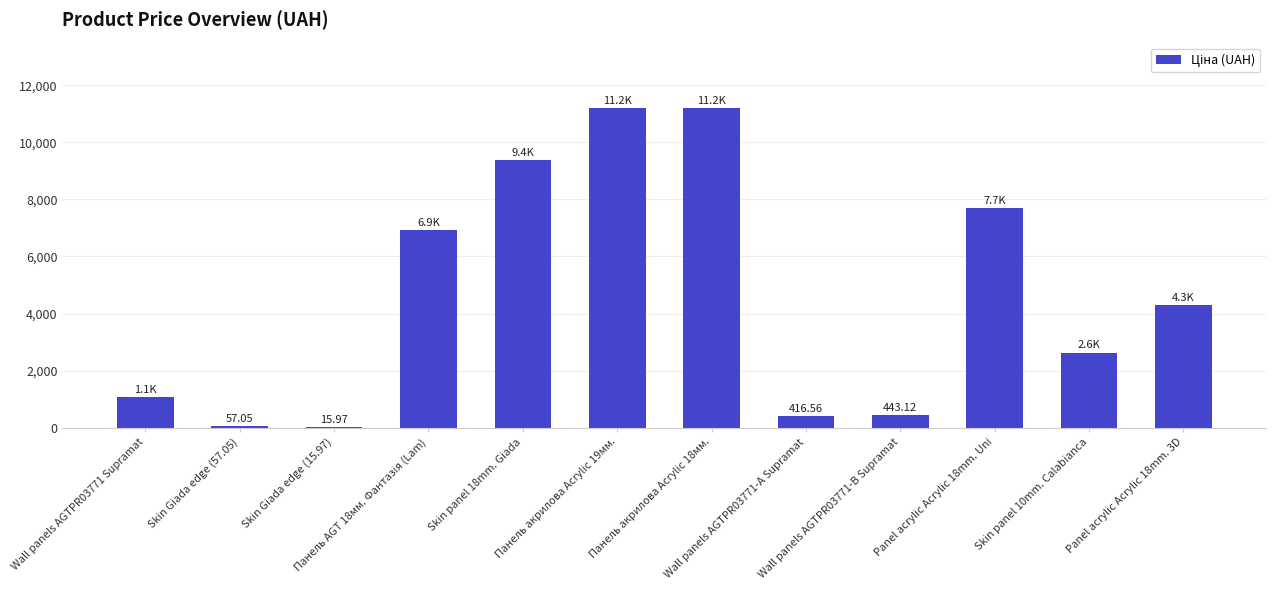

What is the sum of all values?

55302.1